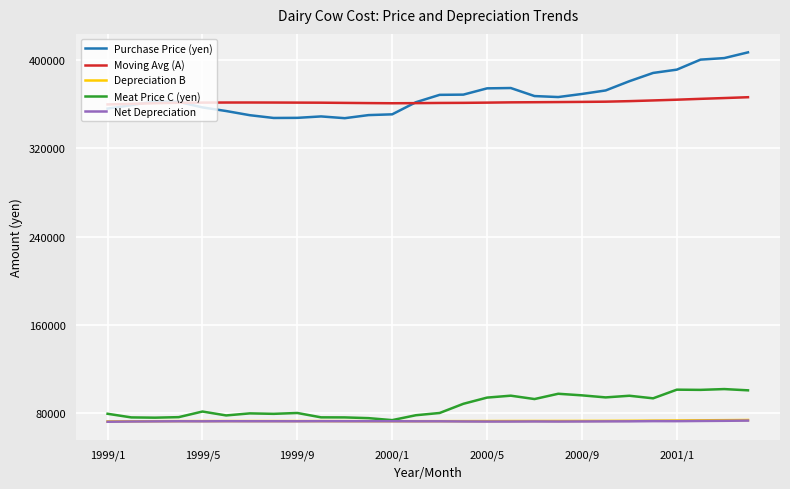

What is the lowest value of the Net Depreciation series?

71715.0